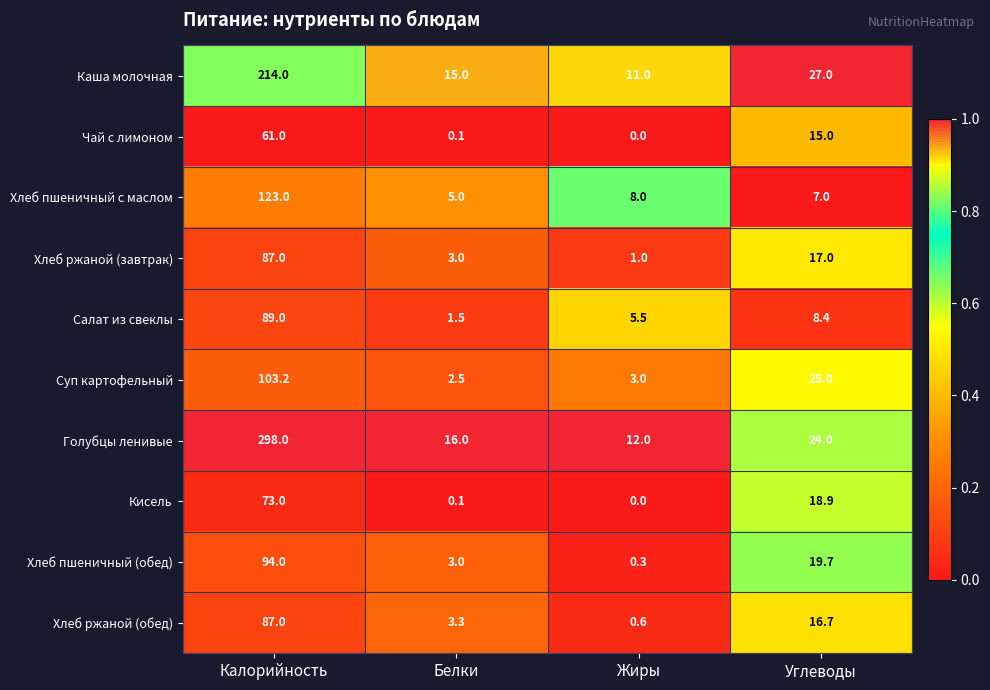

At which label does Кисель first exceed 18?

Калорийность